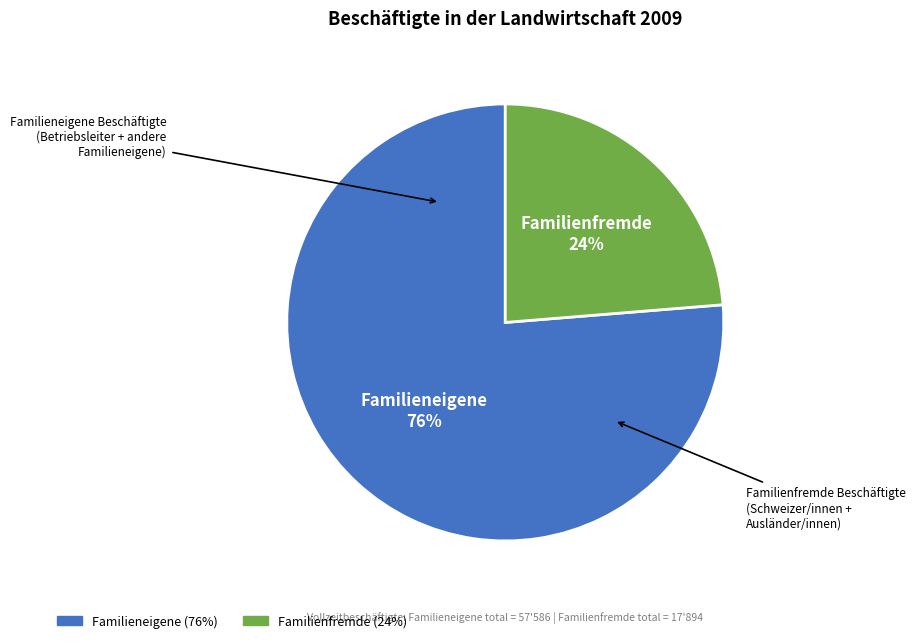

The Familienfremde slice represents 24% of the pie. True or false?

True